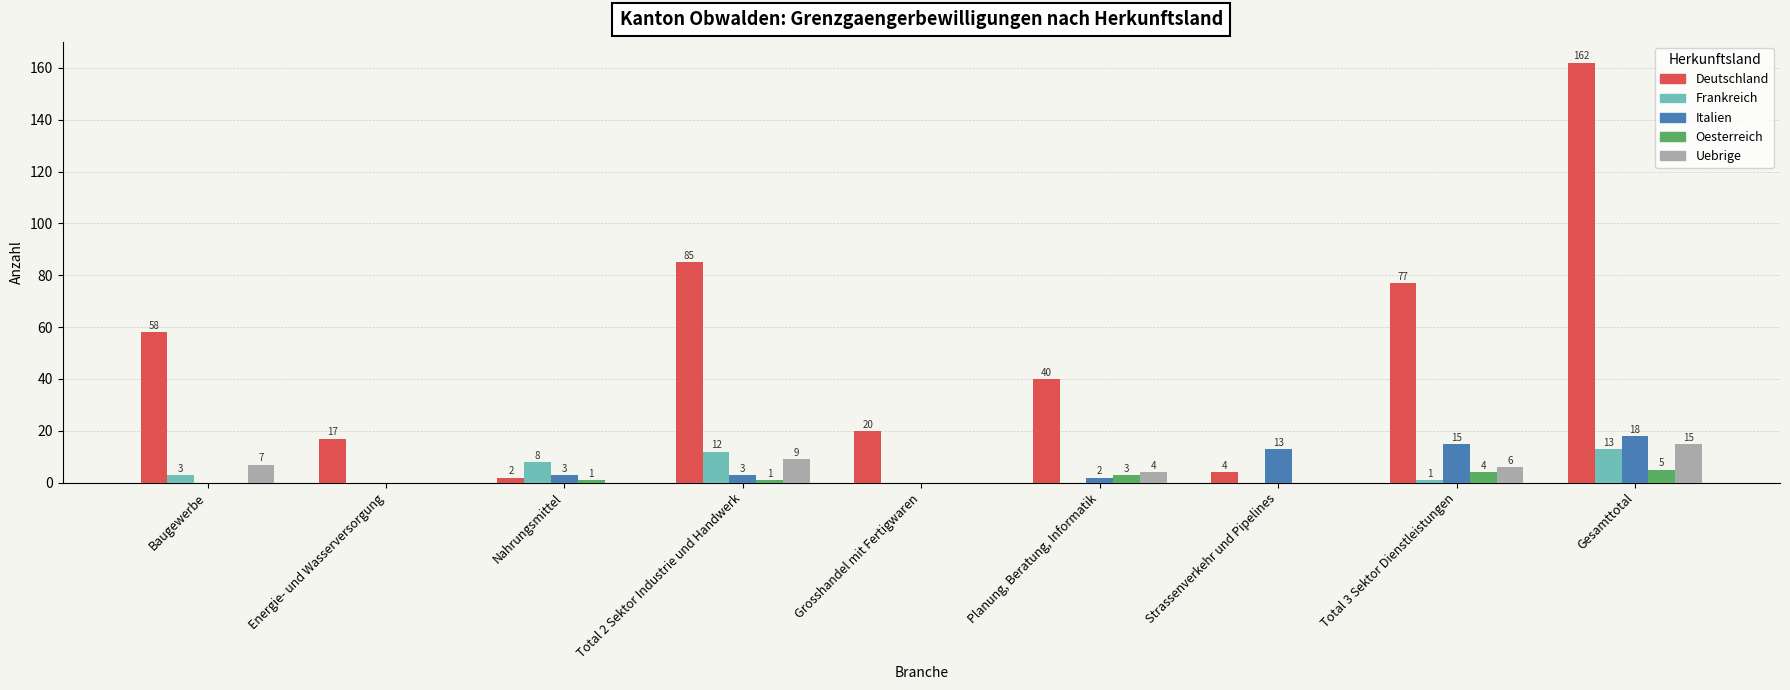

Count the Italien values in the range 0 to 13.

7